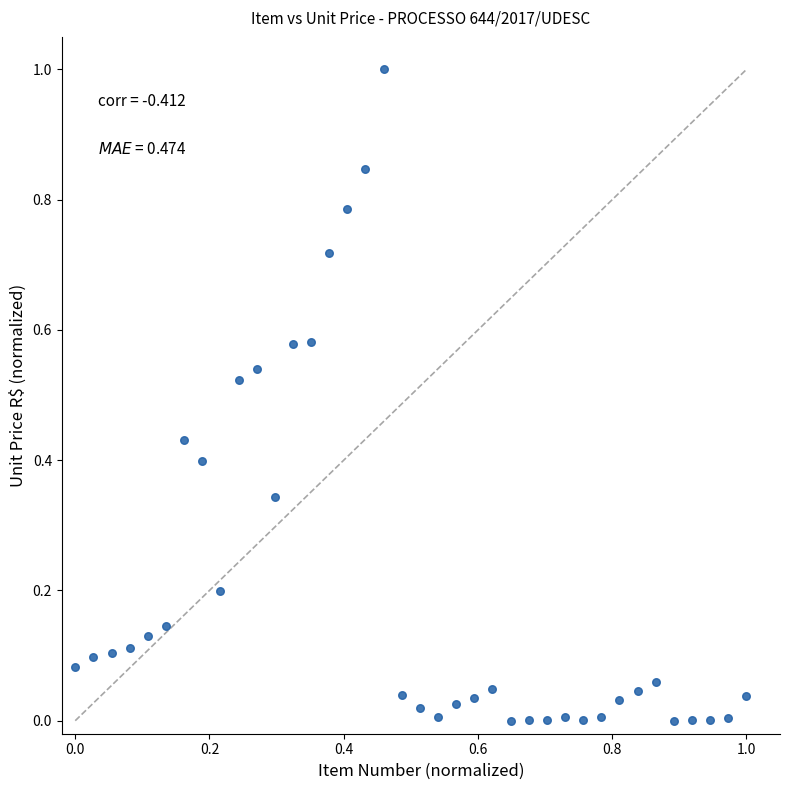

What is the range of Y values (max minus min)?

1.0